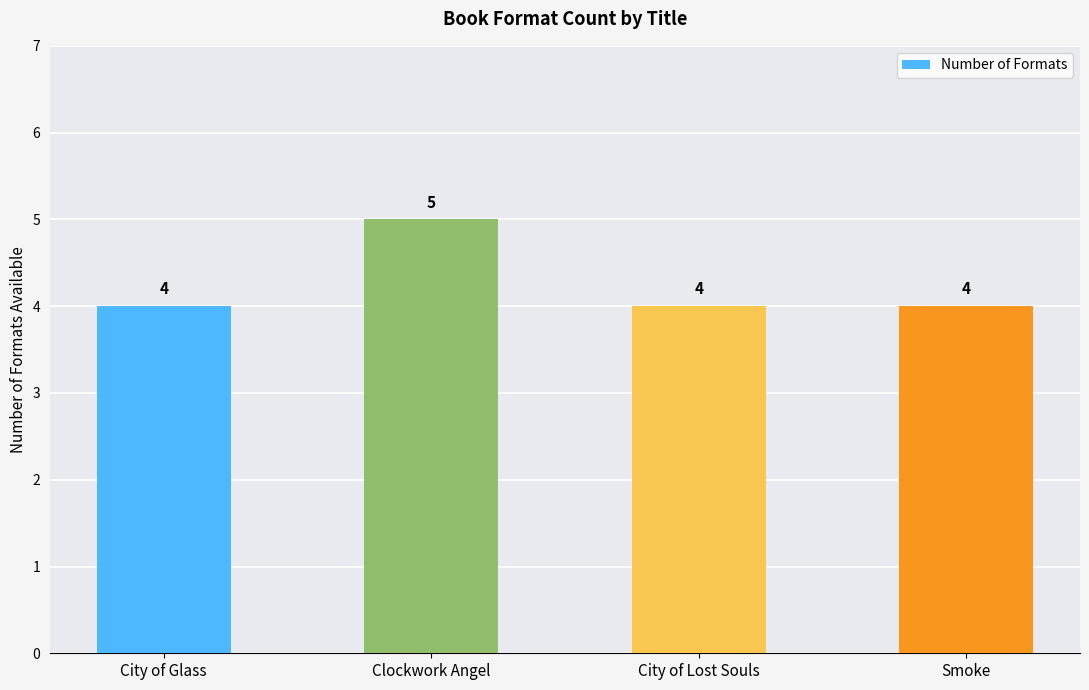

What is the sum of the values at City of Glass and City of Lost Souls?

8